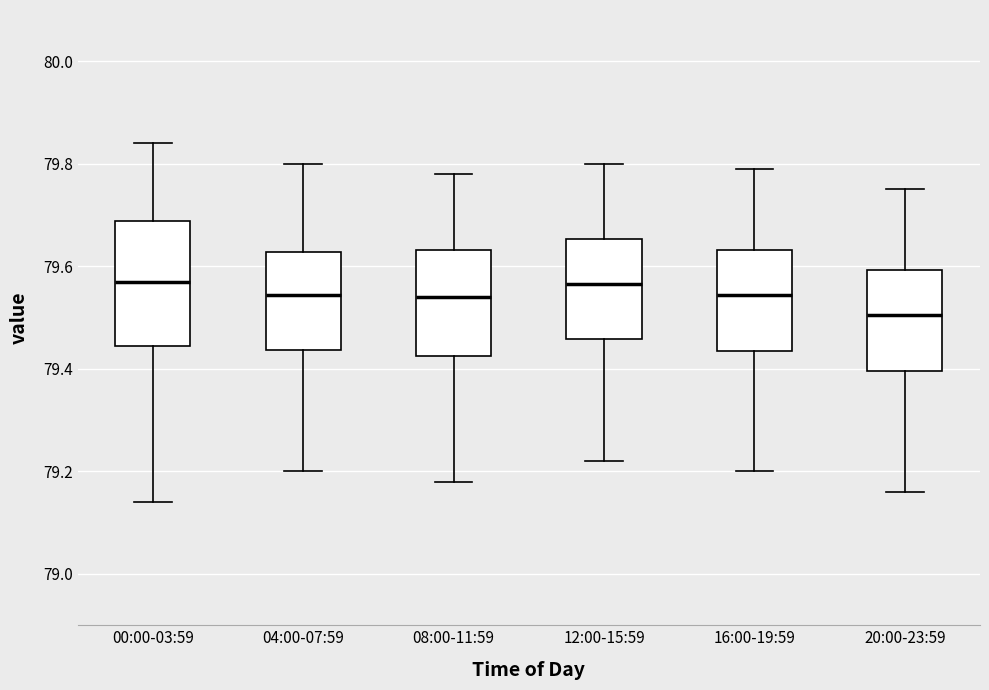

Where does the median line of the box for 12:00-15:59 sit on the y-axis? The values are not printed on the chart, so give them approximately, as read against the axis.

79.56